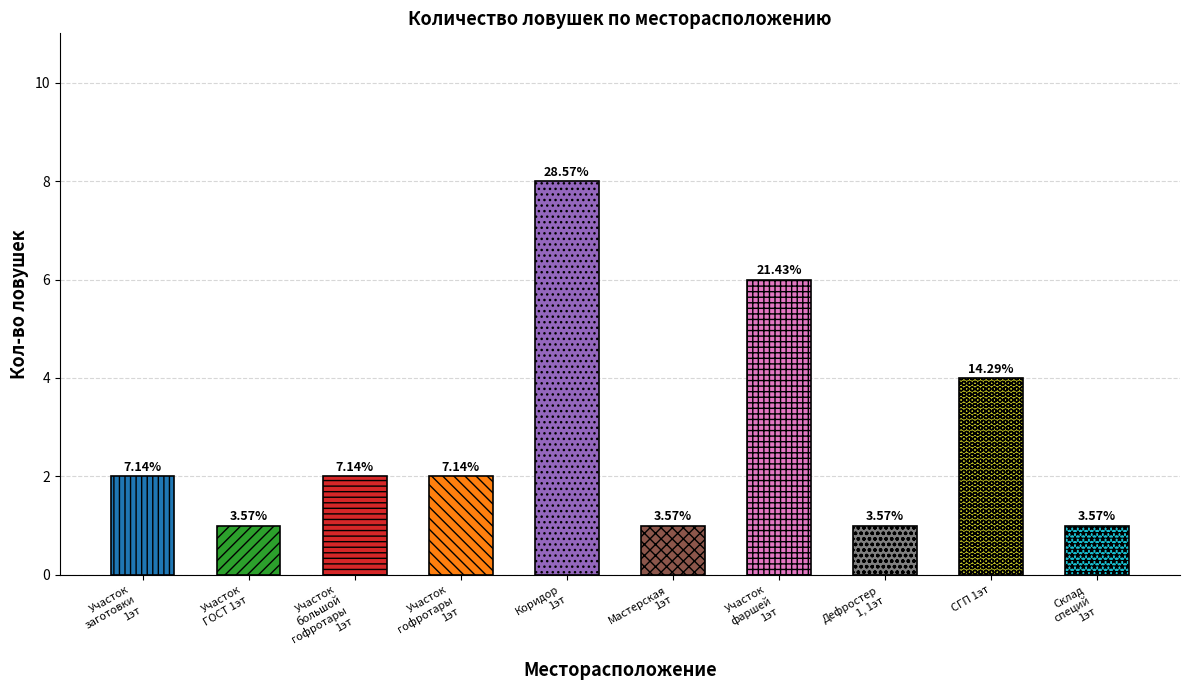

What is the ratio of the value at Участок гофротары 1эт to the value at Участок большой гофротары 1эт?

1.0